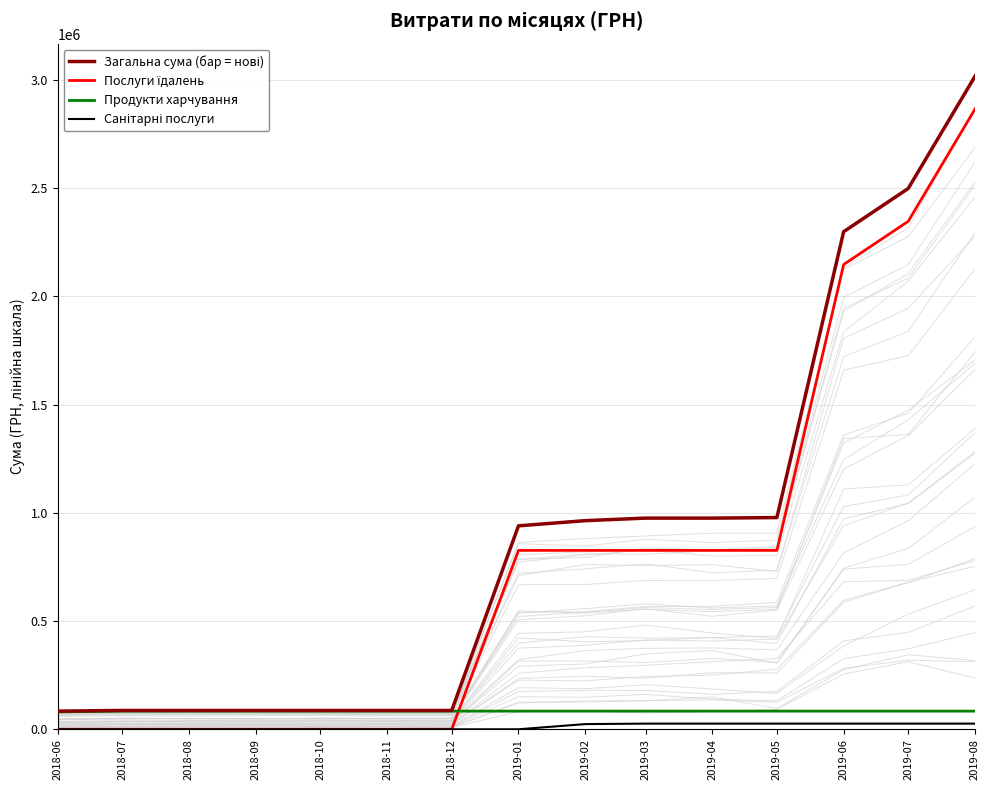

What is the difference between the maximum and minimum values in the Продукти харчування series?

3423.8